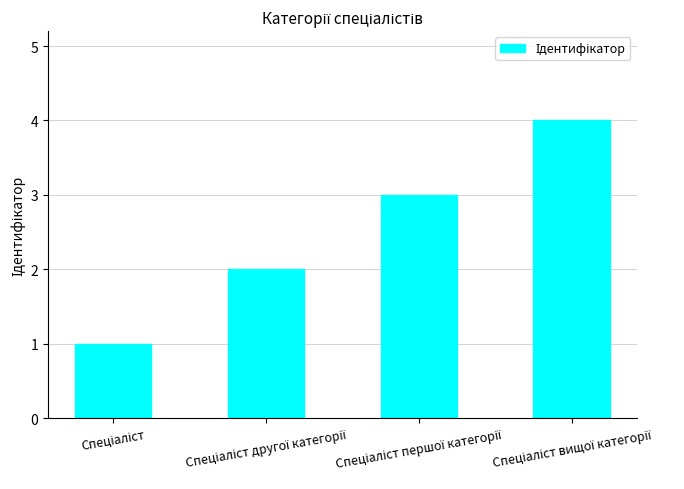

What is the greatest value displayed?

4